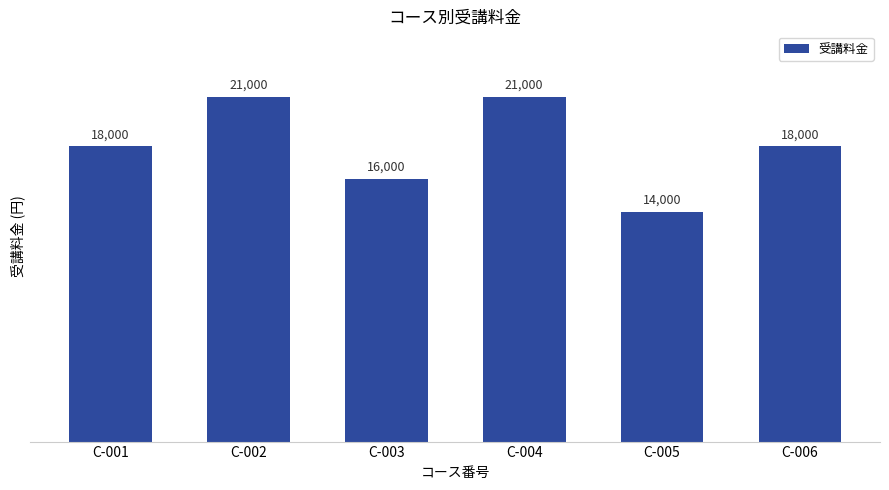

What is the difference between the second highest and second lowest values?

5000